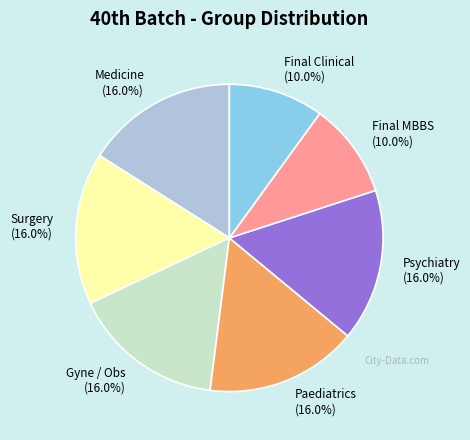

To the nearest percent, what is the combined percentage of Paediatrics and Final Clinical?

26%